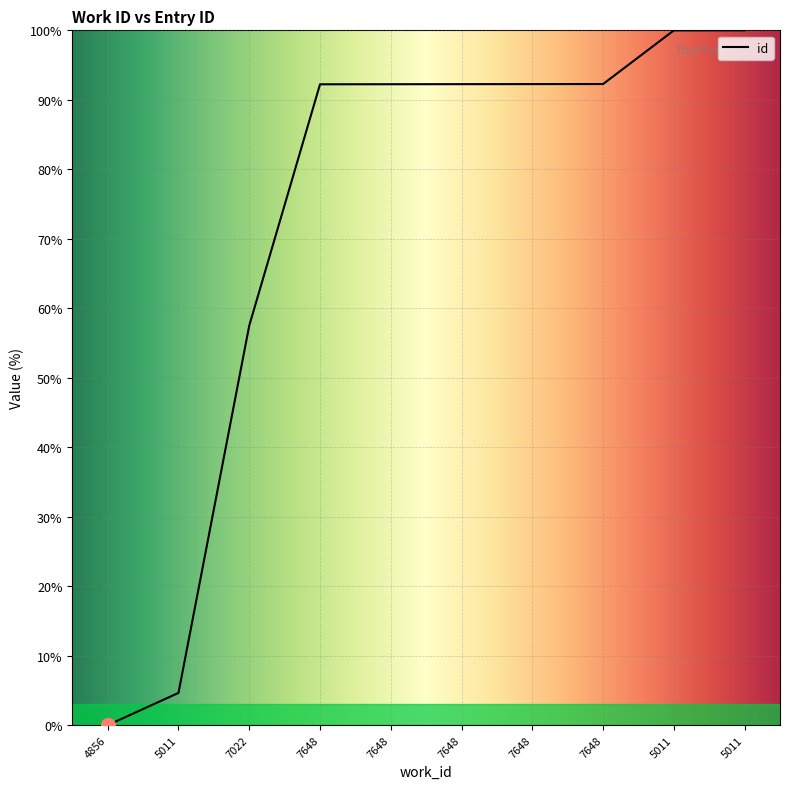

Approximately how many times larger is the value at 7648 compared to 7648?

1.0